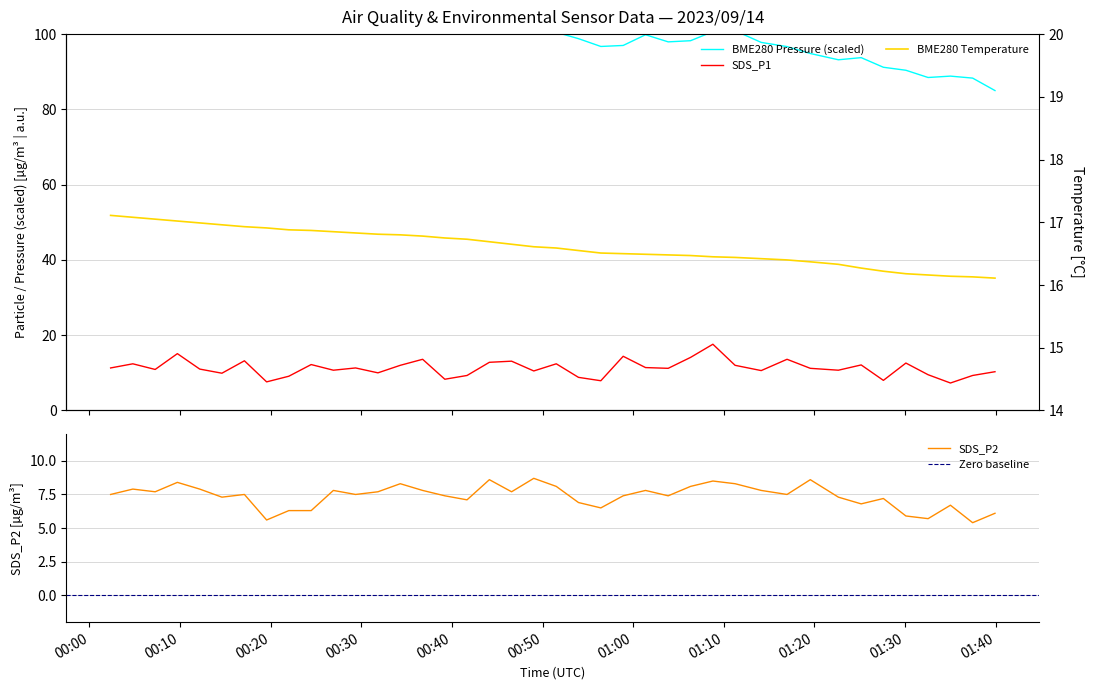

Does the chart display data point markers on the line(s)?

No